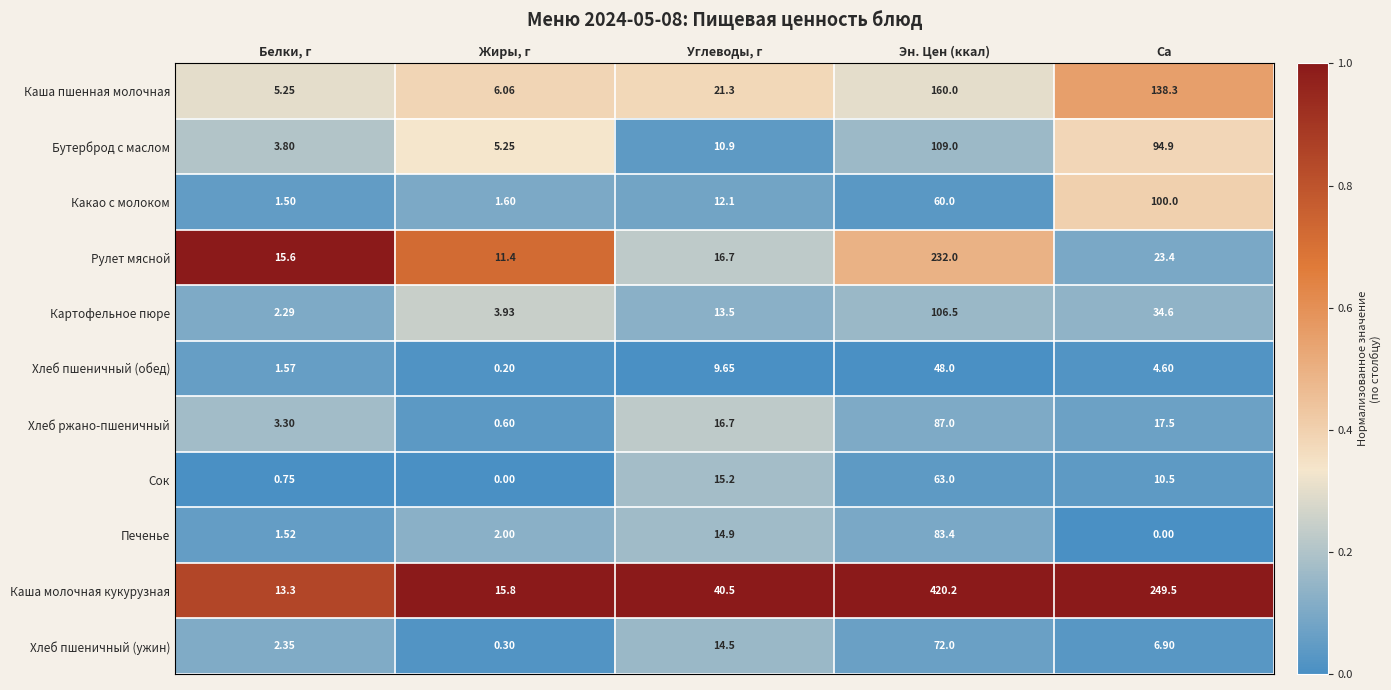

Which series has the widest spread of values?

Каша молочная кукурузная